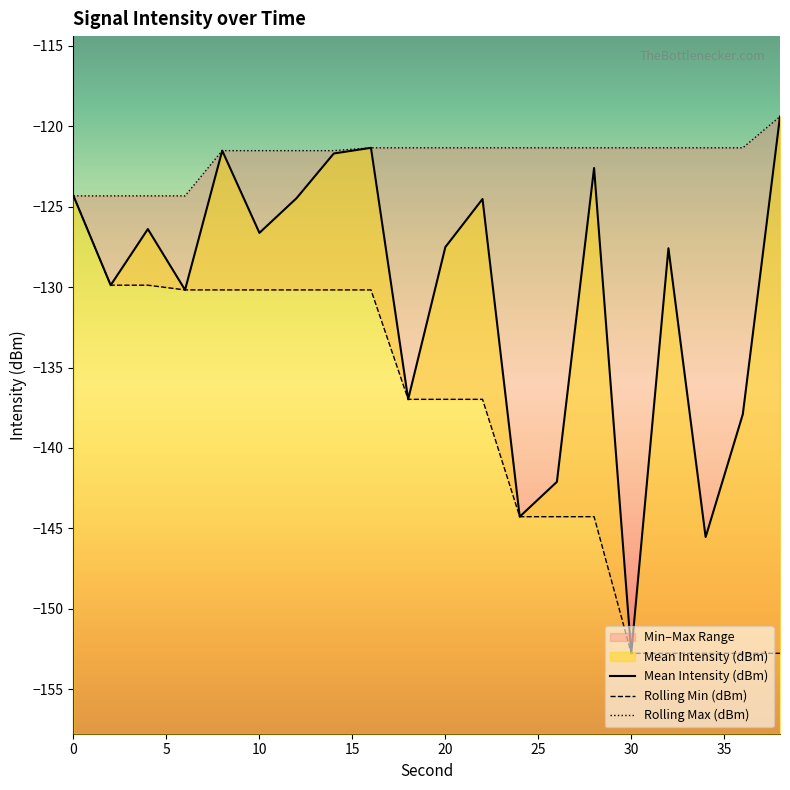

What is the maximum value for Rolling Min (dBm)?

-124.3